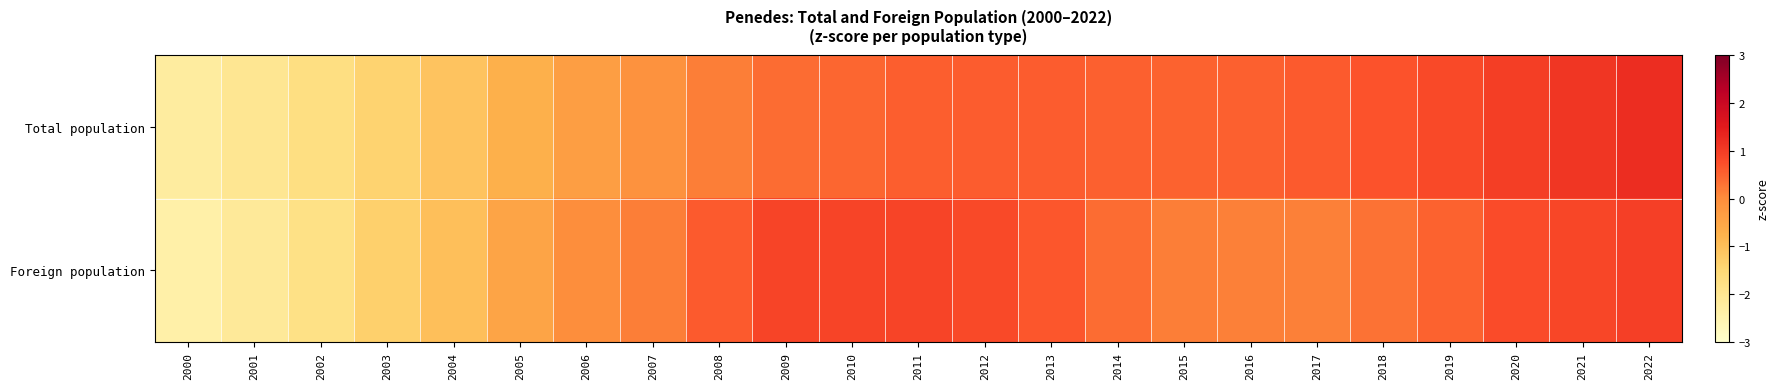

What is the spread (max minus min) of values at 2002?

0.1